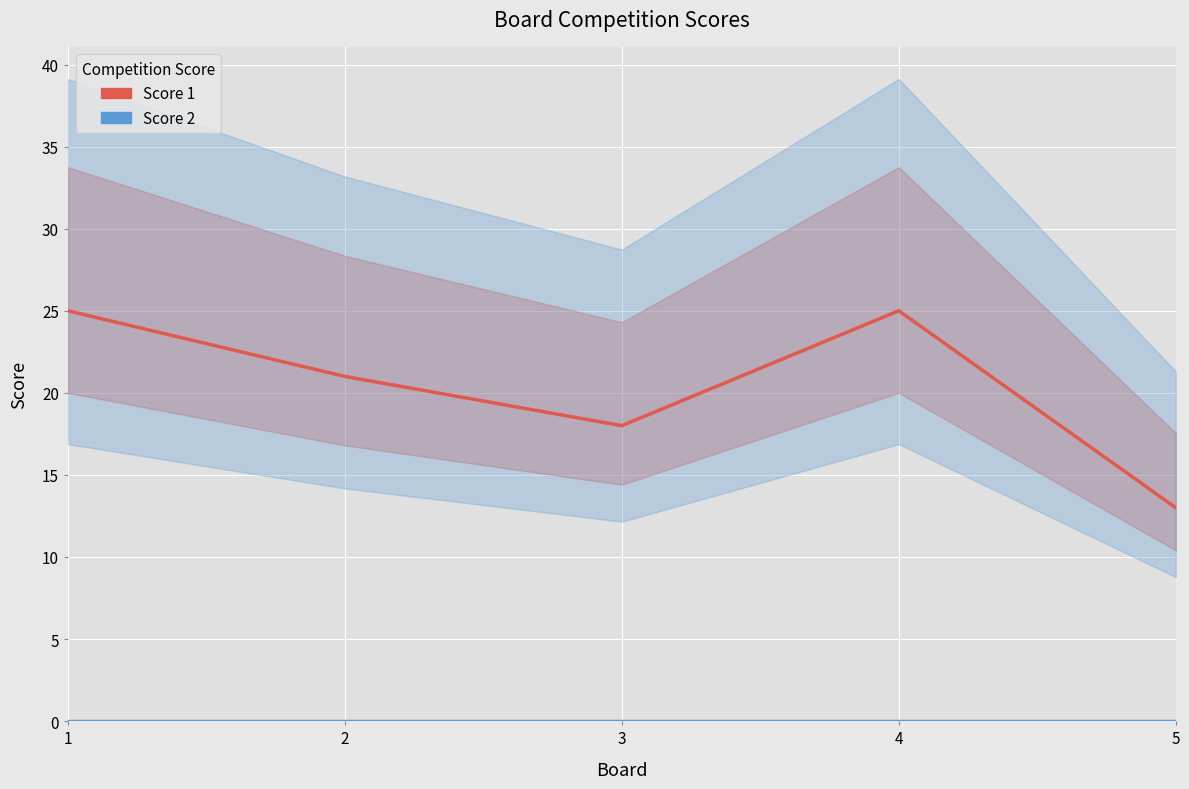

How many series are shown in this chart?

2